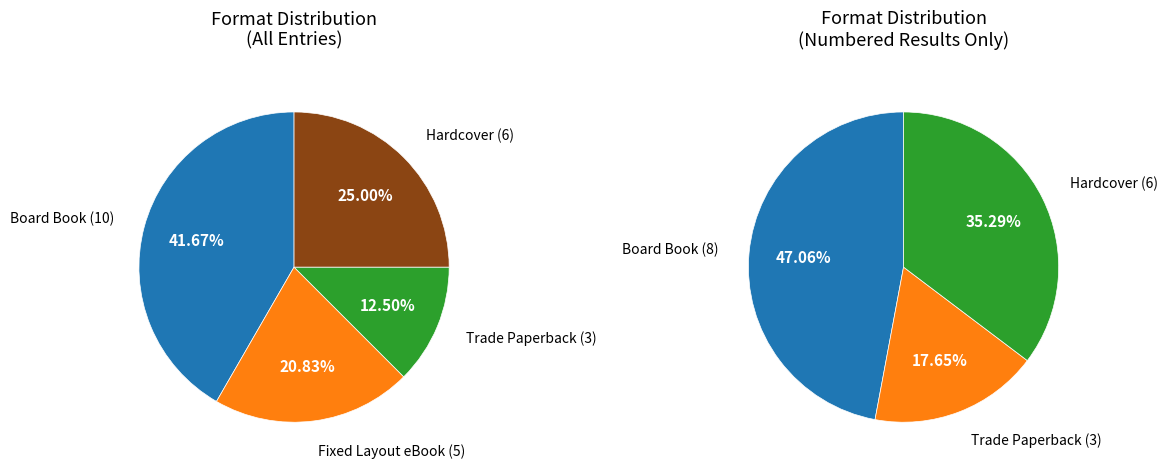

What is the ratio of the value at Fixed Layout eBook to the value at Board Book?

0.5